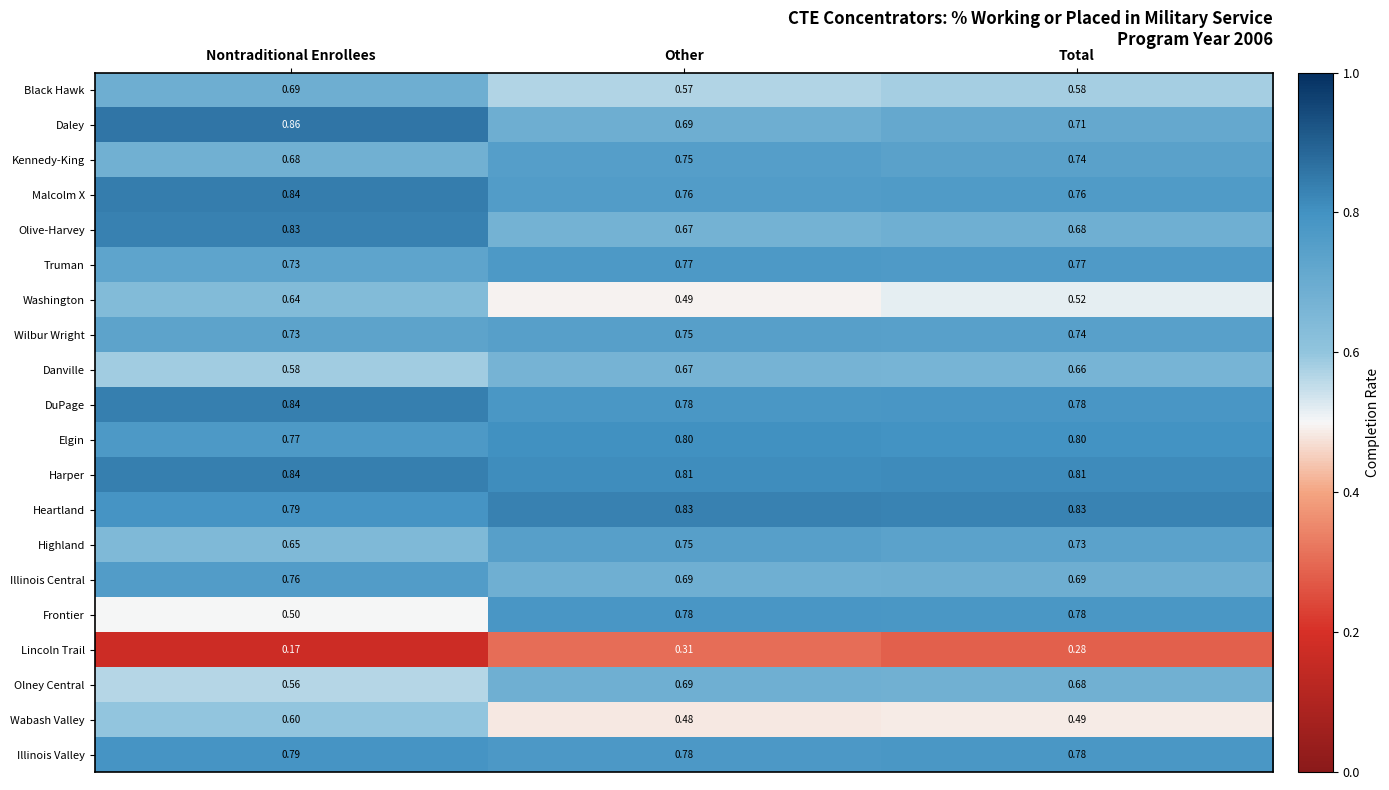

At which label does Truman reach its minimum?

Nontraditional Enrollees